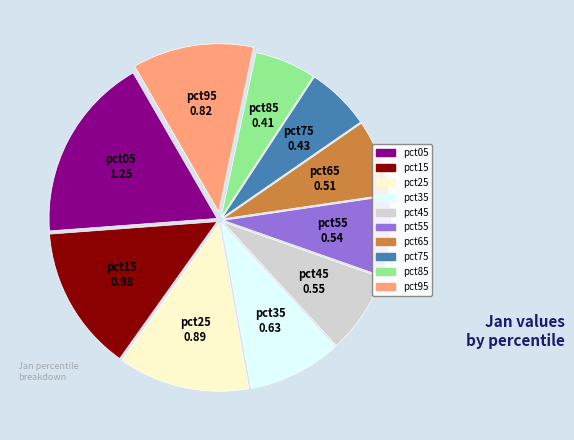

Combined, do pct35 and pct85 account for over 50%?

No